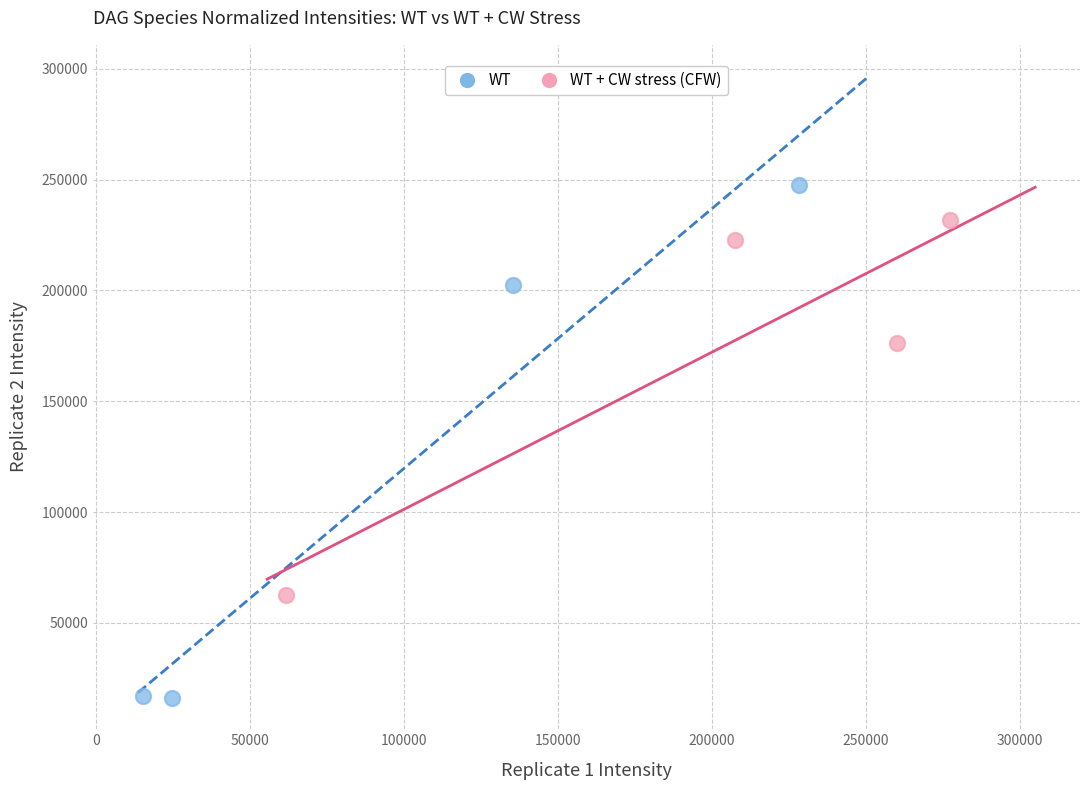

Which series contains the lowest Y value?

WT